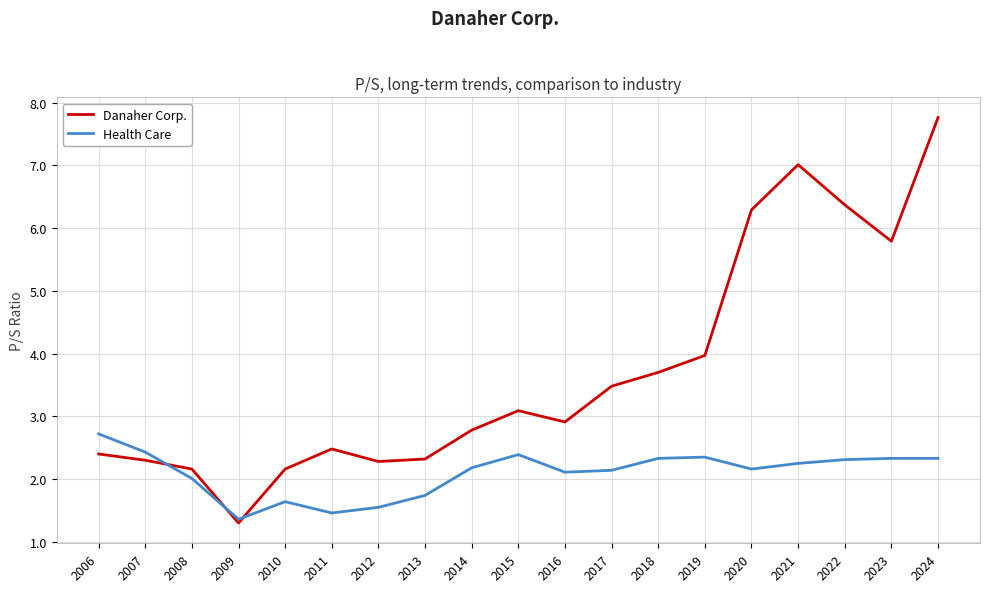

Where is the first local minimum for Health Care?

2009